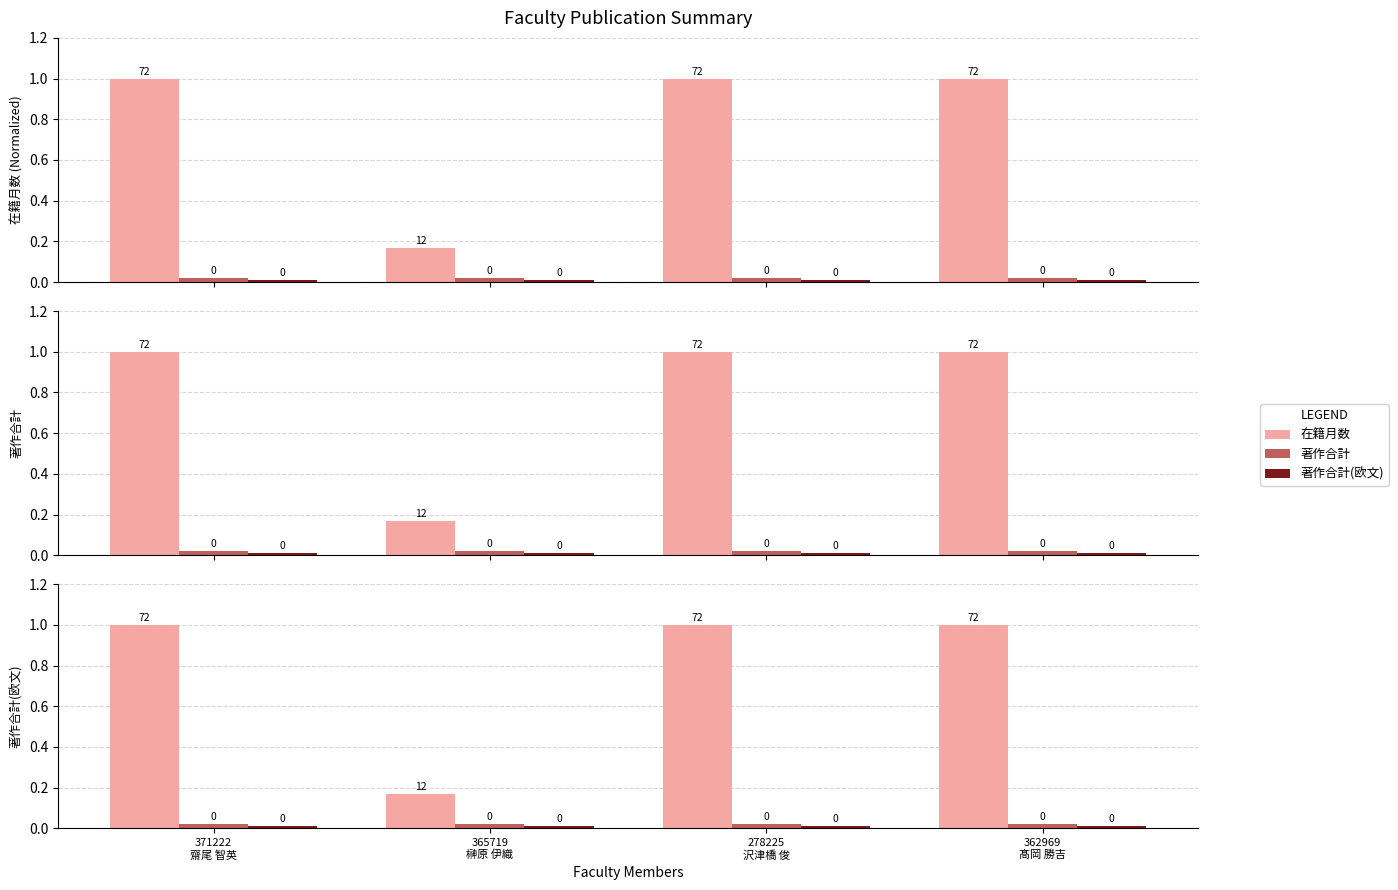

Which series has the largest total across all categories?

在籍月数